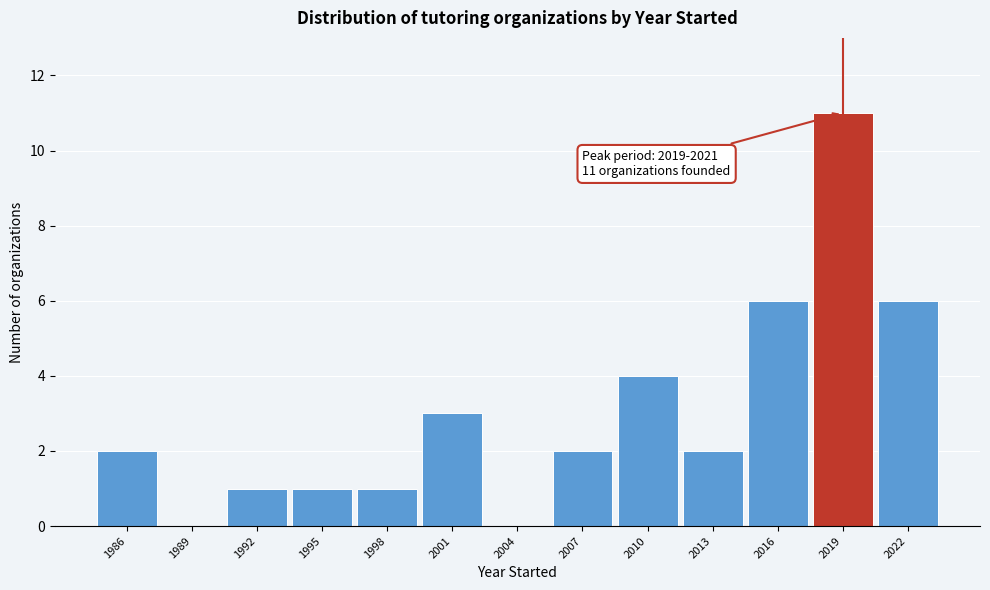

Reading left to right, what are all the values shown in this chart?

1986=2	1989=0	1992=1	1995=1	1998=1	2001=3	2004=0	2007=2	2010=4	2013=2	2016=6	2019=11	2022=6